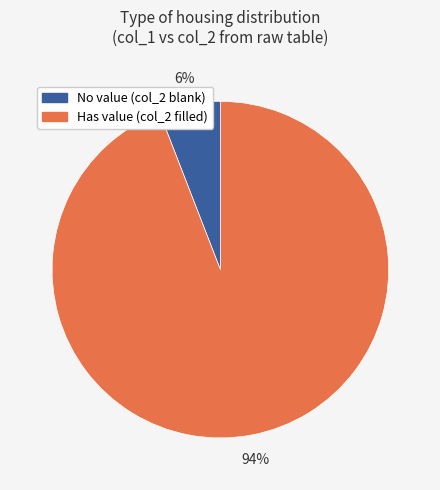

How many slices are in this pie chart?

2